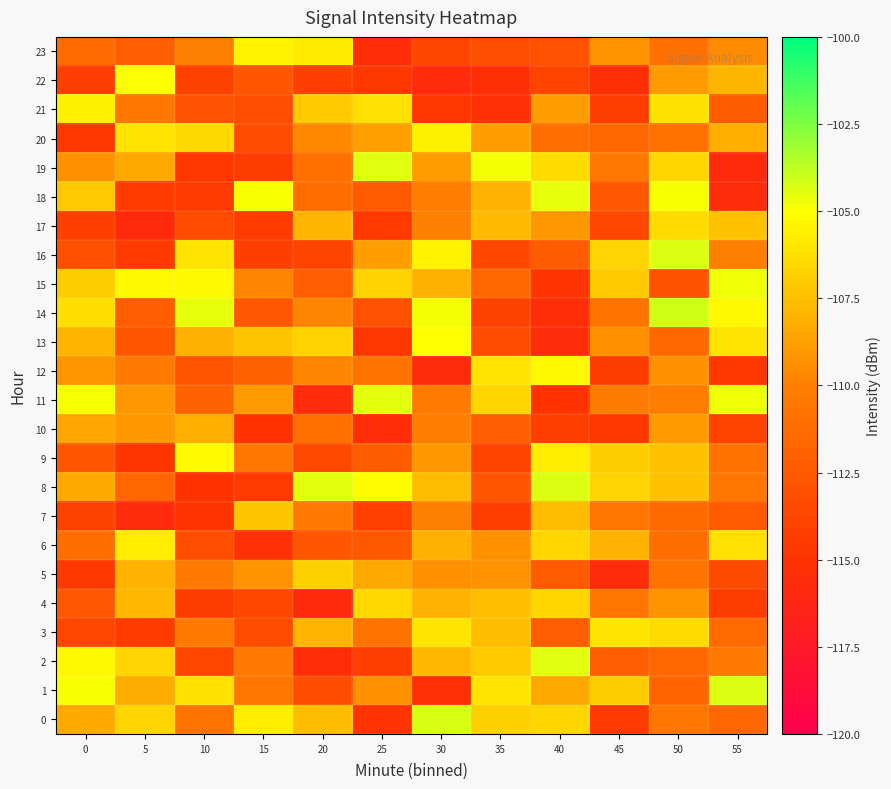

Reading right to left, transcribe all the data shown in this chart.

0: 55=-111.6	50=-110.6	45=-114.5	40=-106.6	35=-106.9	30=-104.3	25=-114.9	20=-107.6	15=-105.7	10=-110.7	5=-106.7	0=-108.4
1: 55=-104.4	50=-111.7	45=-106.9	40=-108.4	35=-106.1	30=-115.2	25=-109.3	20=-113.3	15=-110.7	10=-106.1	5=-108.3	0=-104.9
2: 55=-110.4	50=-111.6	45=-112.1	40=-104.4	35=-107.1	30=-107.8	25=-114.1	20=-115.5	15=-110.4	10=-113.7	5=-106.7	0=-105.3
3: 55=-111.4	50=-106.3	45=-106.0	40=-112.3	35=-107.6	30=-106.0	25=-110.8	20=-108.0	15=-113.3	10=-110.3	5=-114.4	0=-113.7
4: 55=-114.3	50=-109.2	45=-110.5	40=-106.6	35=-107.5	30=-108.0	25=-106.6	20=-115.9	15=-113.6	10=-114.3	5=-107.8	0=-112.5
5: 55=-113.4	50=-110.8	45=-115.6	40=-112.4	35=-109.3	30=-109.4	25=-108.4	20=-106.8	15=-109.2	10=-110.3	5=-108.0	0=-114.6
6: 55=-106.2	50=-111.1	45=-108.0	40=-106.6	35=-109.3	30=-108.1	25=-112.5	20=-112.6	15=-115.3	10=-113.2	5=-105.8	0=-111.1
7: 55=-112.4	50=-111.4	45=-110.6	40=-107.6	35=-114.2	30=-110.0	25=-114.1	20=-110.5	15=-107.3	10=-114.9	5=-115.7	0=-114.0
8: 55=-110.6	50=-107.4	45=-106.7	40=-104.4	35=-112.8	30=-107.6	25=-105.1	20=-104.5	15=-114.6	10=-114.9	5=-111.7	0=-108.4
9: 55=-110.8	50=-107.4	45=-106.9	40=-105.7	35=-113.9	30=-109.0	25=-112.3	20=-113.6	15=-110.5	10=-105.2	5=-114.8	0=-112.7
10: 55=-114.0	50=-108.9	45=-114.8	40=-114.3	35=-112.0	30=-110.1	25=-115.5	20=-111.0	15=-115.0	10=-108.2	5=-109.0	0=-108.5
11: 55=-104.7	50=-110.1	45=-110.2	40=-115.0	35=-106.6	30=-110.2	25=-104.5	20=-115.7	15=-108.9	10=-111.8	5=-109.0	0=-104.9
12: 55=-114.7	50=-109.4	45=-114.3	40=-105.2	35=-106.1	30=-115.7	25=-110.7	20=-109.8	15=-112.0	10=-112.8	5=-110.3	0=-109.1
13: 55=-106.0	50=-111.5	45=-109.3	40=-115.6	35=-113.2	30=-105.0	25=-114.7	20=-106.8	15=-107.3	10=-108.1	5=-112.6	0=-107.9
14: 55=-105.3	50=-104.1	45=-110.8	40=-115.5	35=-114.0	30=-104.8	25=-112.9	20=-109.8	15=-112.5	10=-104.6	5=-112.2	0=-106.3
15: 55=-104.8	50=-112.9	45=-107.0	40=-114.9	35=-111.5	30=-108.1	25=-106.7	20=-112.2	15=-109.8	10=-105.3	5=-105.3	0=-107.0
16: 55=-110.0	50=-104.3	45=-106.7	40=-112.3	35=-113.6	30=-105.5	25=-108.8	20=-113.8	15=-114.2	10=-106.0	5=-114.5	0=-113.1
17: 55=-107.4	50=-106.4	45=-113.6	40=-109.0	35=-107.7	30=-109.9	25=-114.5	20=-107.9	15=-114.4	10=-113.2	5=-115.8	0=-114.3
18: 55=-115.7	50=-104.9	45=-112.6	40=-104.5	35=-108.0	30=-110.1	25=-112.4	20=-111.2	15=-104.9	10=-114.5	5=-114.4	0=-107.1
19: 55=-115.8	50=-106.6	45=-110.4	40=-106.3	35=-104.8	30=-108.8	25=-104.4	20=-111.0	15=-114.3	10=-114.7	5=-108.4	0=-109.3
20: 55=-108.2	50=-110.9	45=-111.5	40=-111.0	35=-108.8	30=-105.6	25=-108.7	20=-109.6	15=-113.2	10=-106.4	5=-106.0	0=-114.7
21: 55=-112.3	50=-106.1	45=-114.2	40=-108.9	35=-115.2	30=-114.7	25=-106.2	20=-107.0	15=-113.2	10=-113.0	5=-110.6	0=-105.6
22: 55=-107.8	50=-108.9	45=-115.4	40=-113.9	35=-115.3	30=-115.7	25=-114.6	20=-114.2	15=-112.6	10=-114.0	5=-104.9	0=-114.3
23: 55=-109.5	50=-111.0	45=-109.1	40=-113.0	35=-113.2	30=-113.8	25=-115.5	20=-105.8	15=-105.5	10=-109.9	5=-112.2	0=-111.3